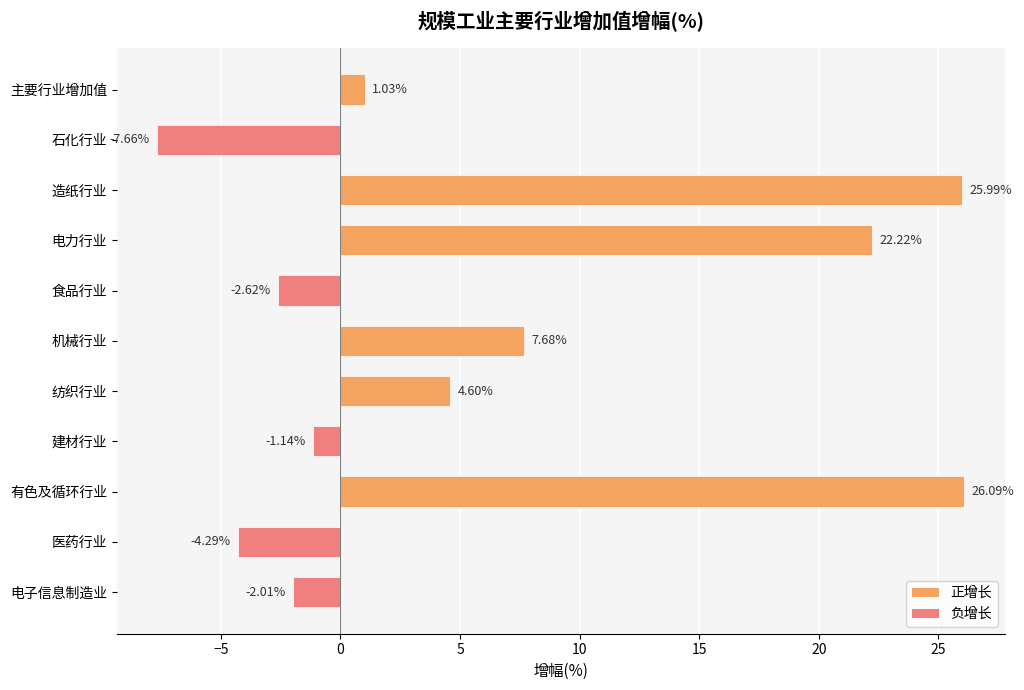

Which label corresponds to the largest value in the chart?

有色及循环行业